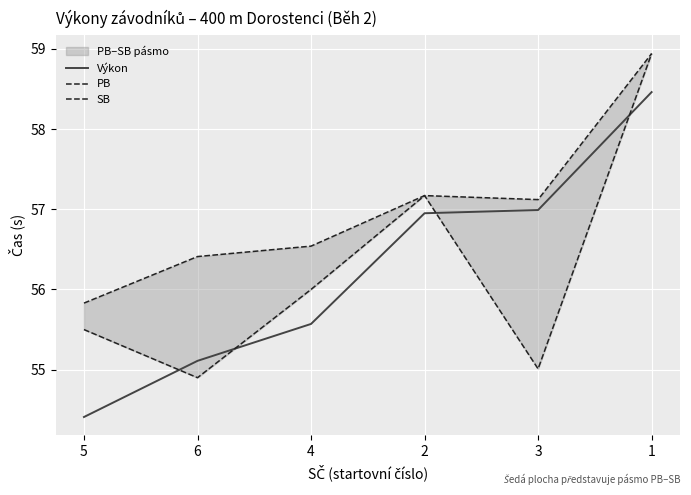

Where is SB nearest to the value 57?

3